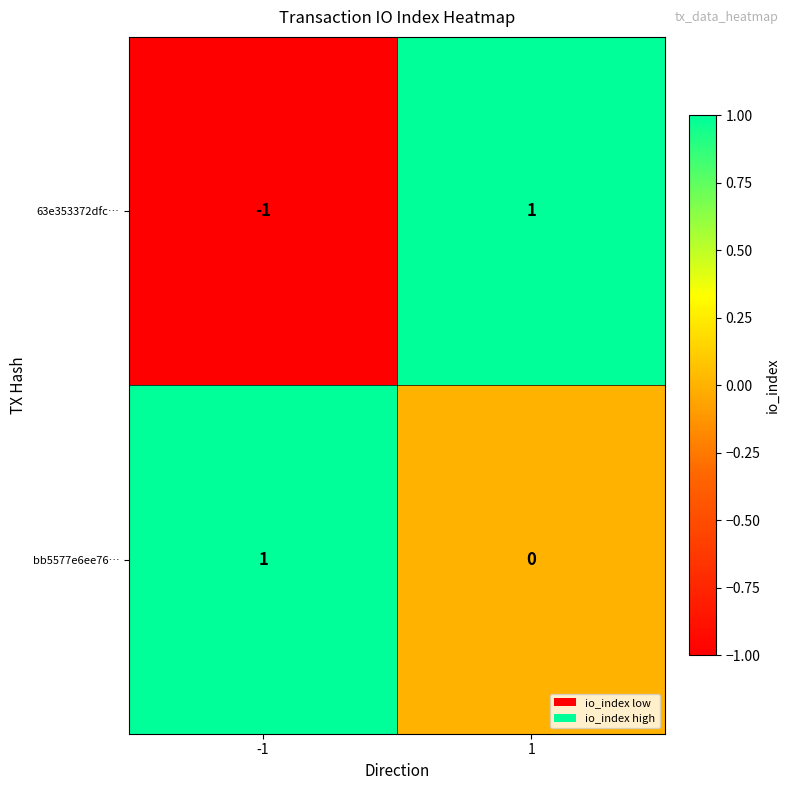

Which series has the widest spread of values?

63e353372dfc…